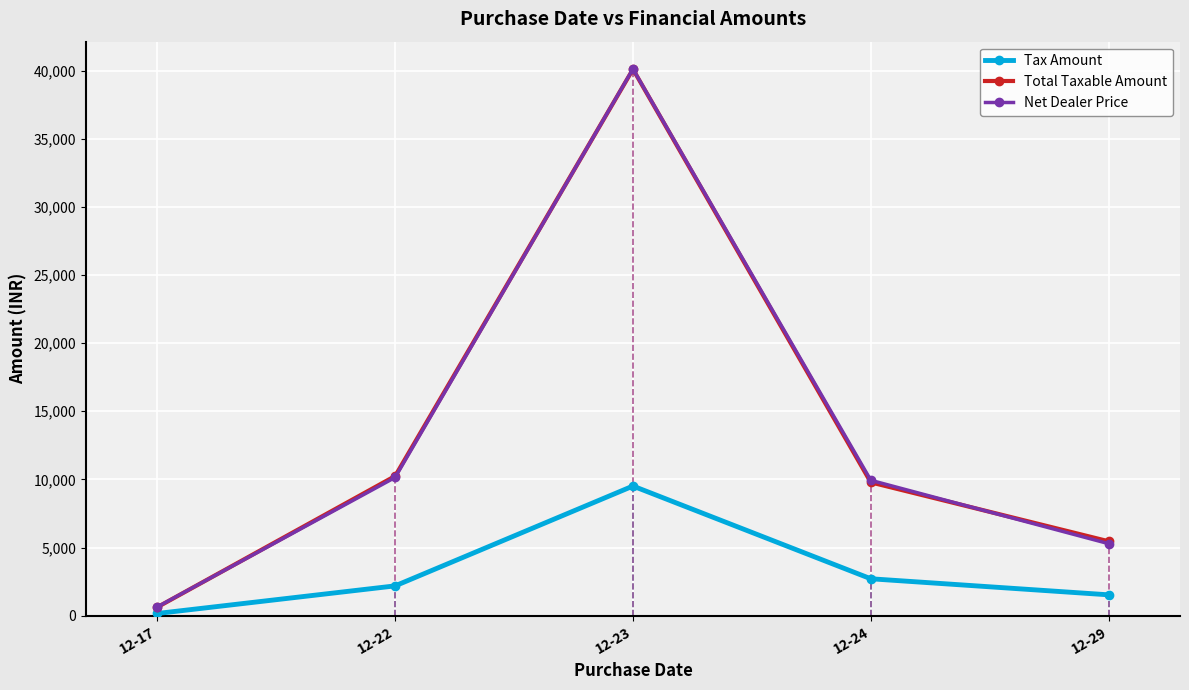

What is the difference between the highest and lowest values at 12-23?

30602.4